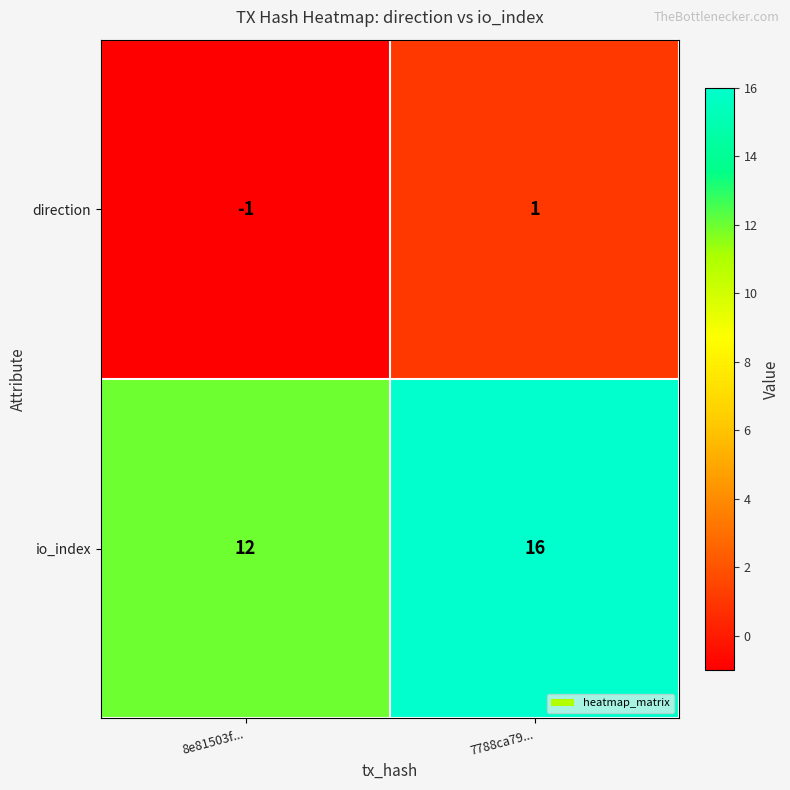

What is the sum of all io_index values?

28